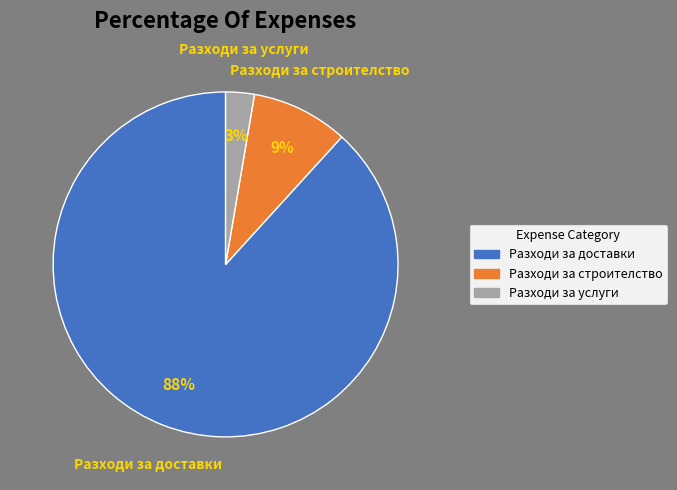

Which category has the smallest portion of the pie?

Разходи за услуги